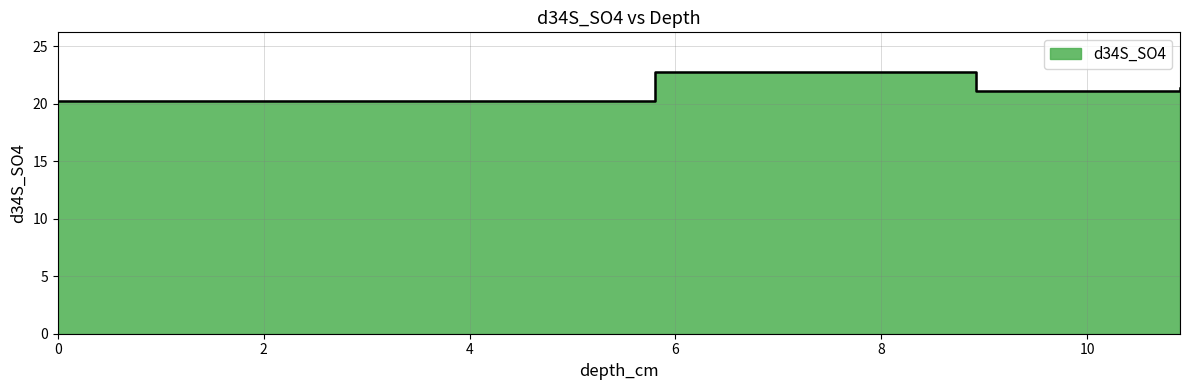

Reading left to right, what are all the values shown in this chart?

0.0=20.2	2.8318584=20.3	5.80531=22.8	8.920354=21.1	10.902655=21.4